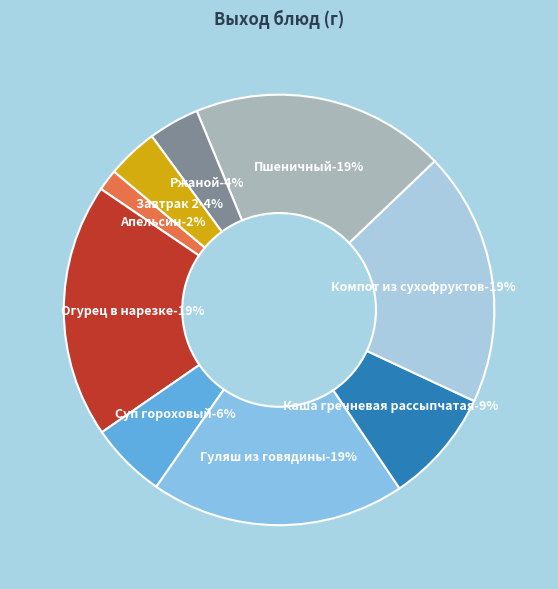

Does Пшеничный represent more than half of the total?

No